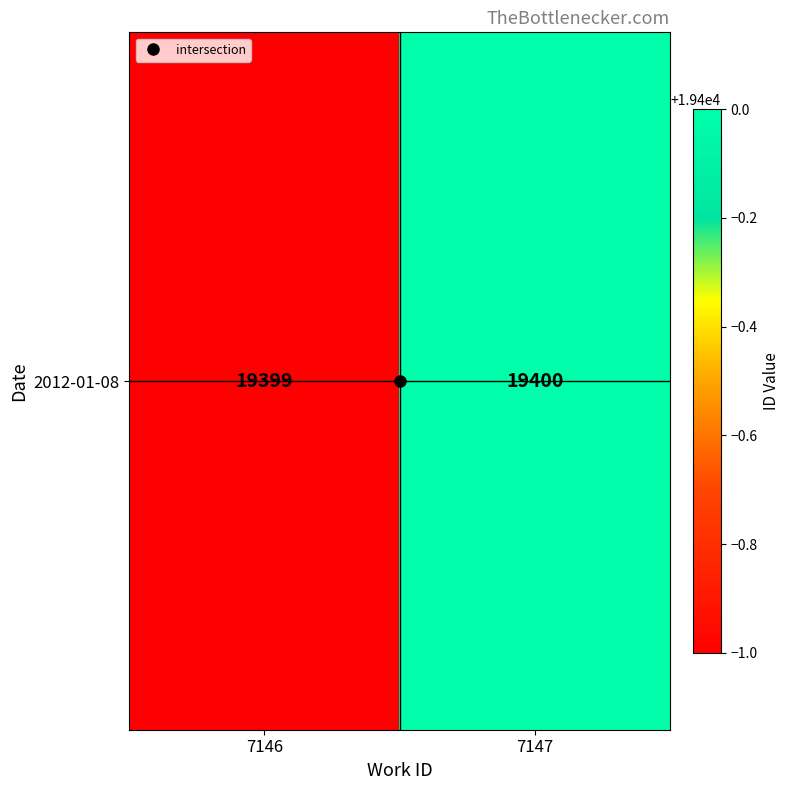

Is it true that the value at 7147 is 19400?

True